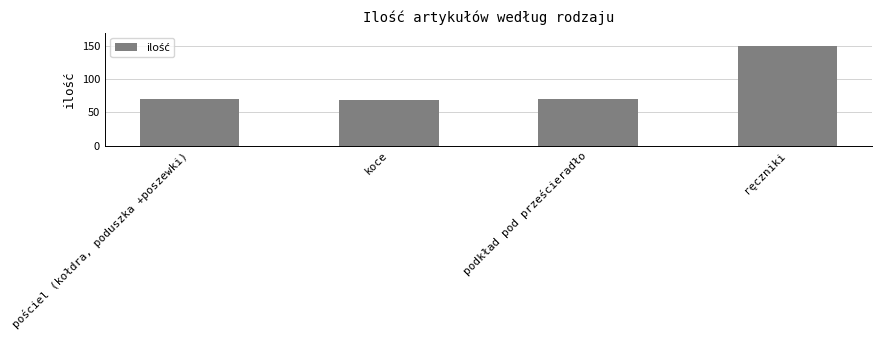

Does the chart contain any negative values?

No